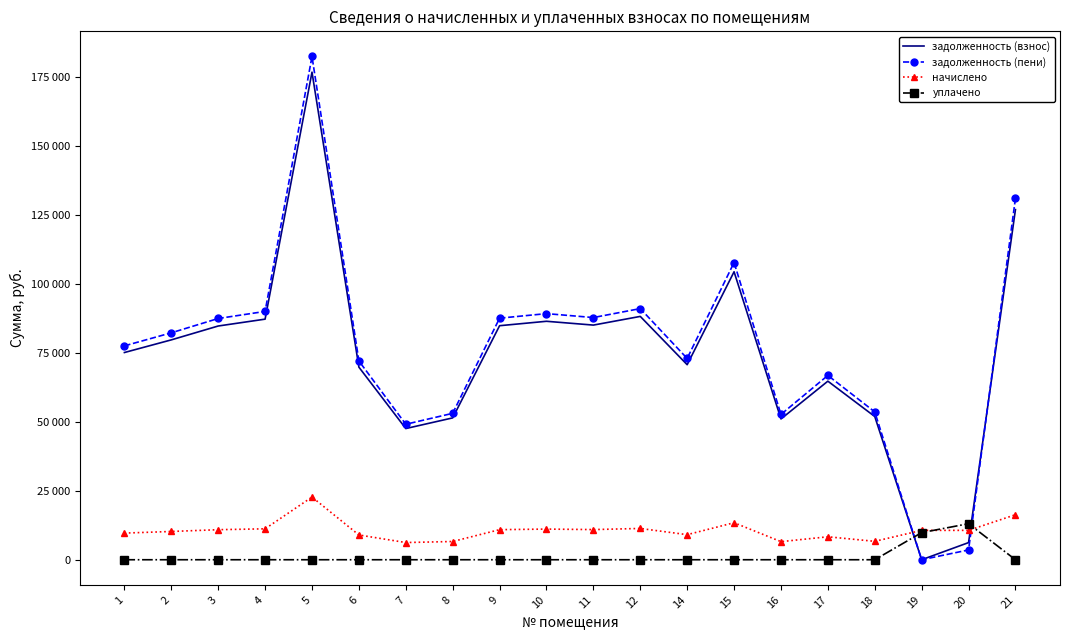

What are all the series names shown in the legend?

задолженность (взнос), задолженность (пени), начислено, уплачено